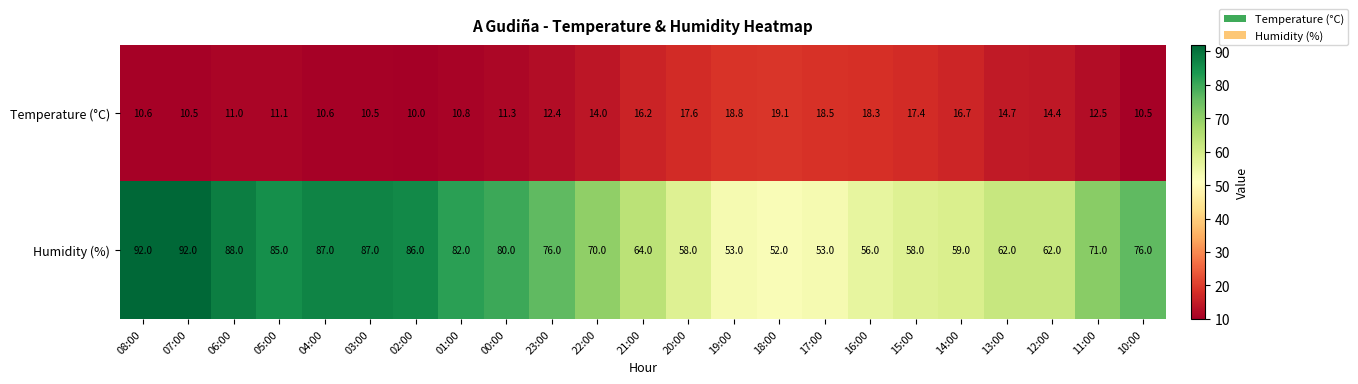

What is the spread (max minus min) of values at 01:00?

71.2